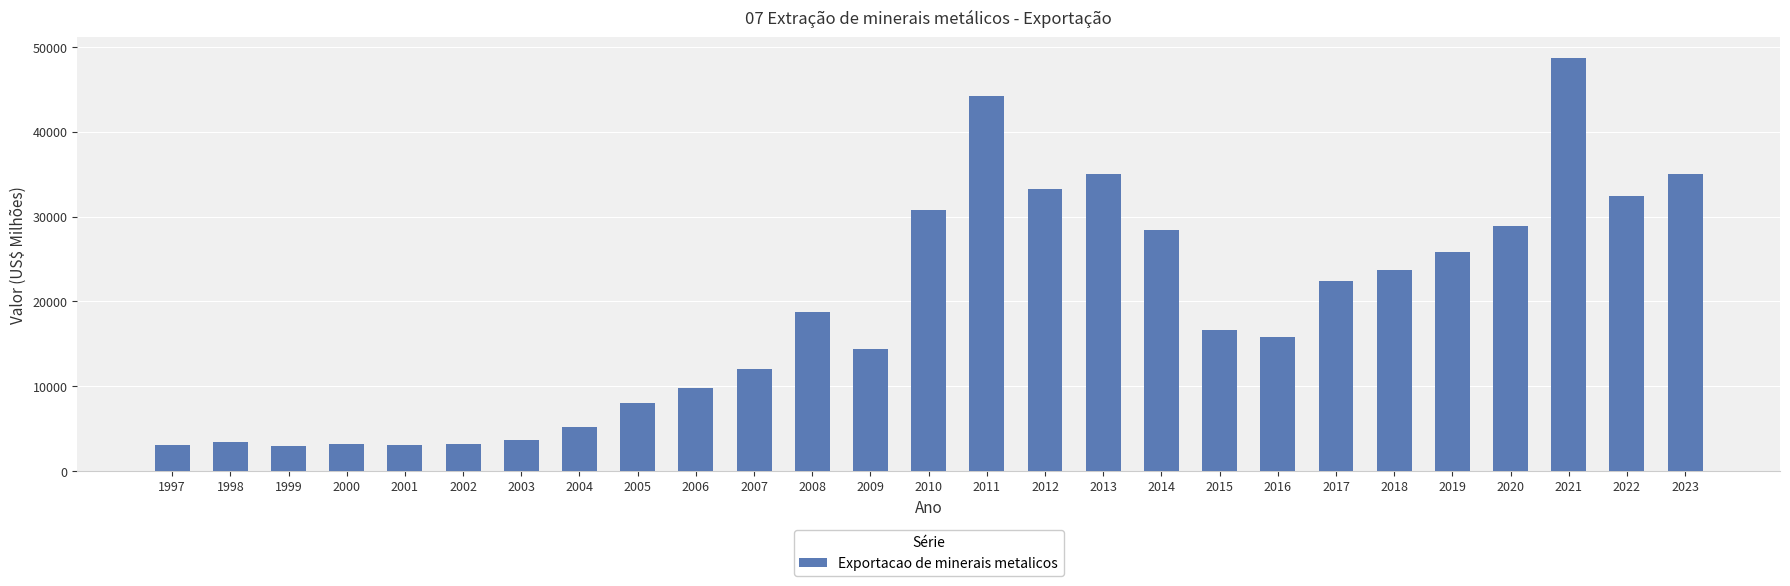

What is the minimum value shown in the chart?

2905.0